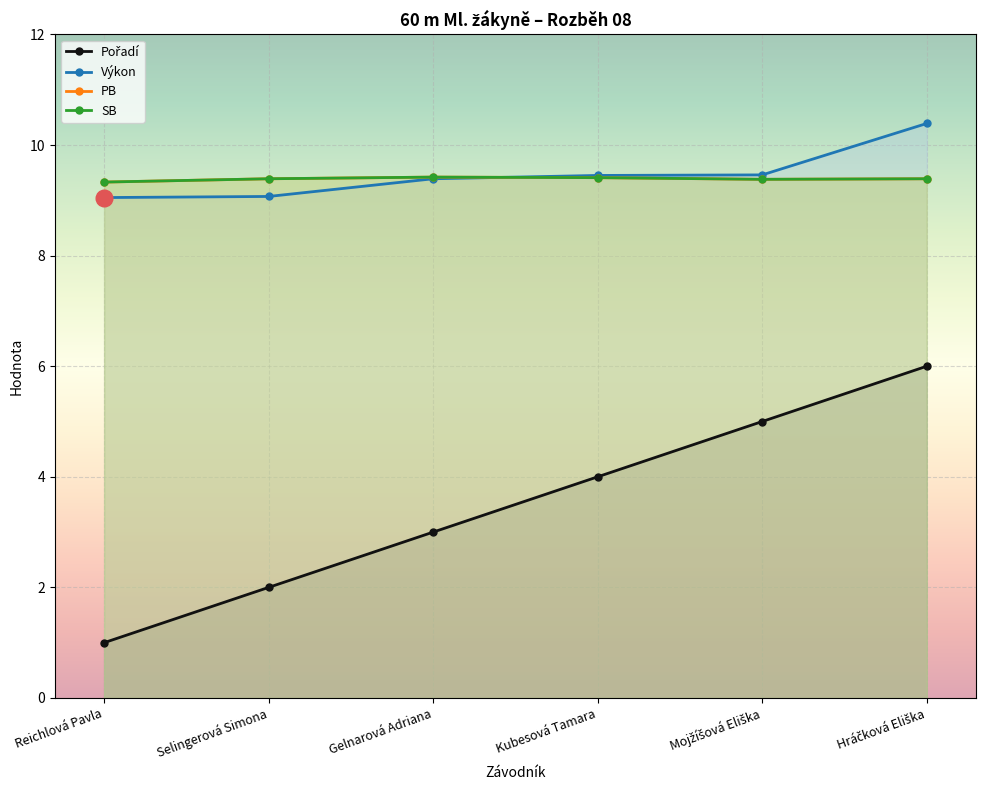

What is the difference between the highest and lowest values at Gelnarová Adriana?

6.4